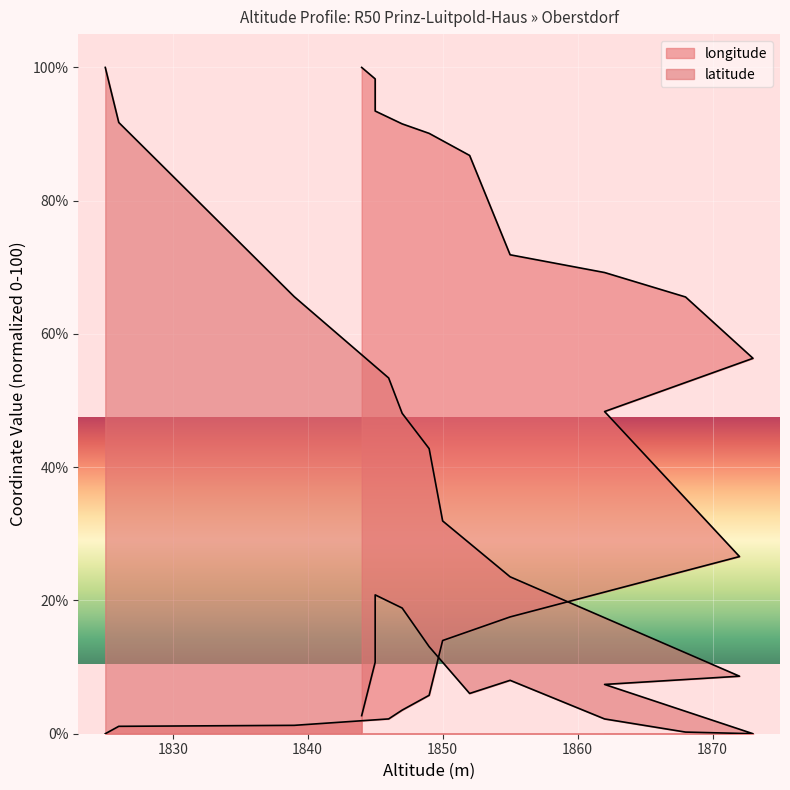

Does the chart display data point markers on the line(s)?

No